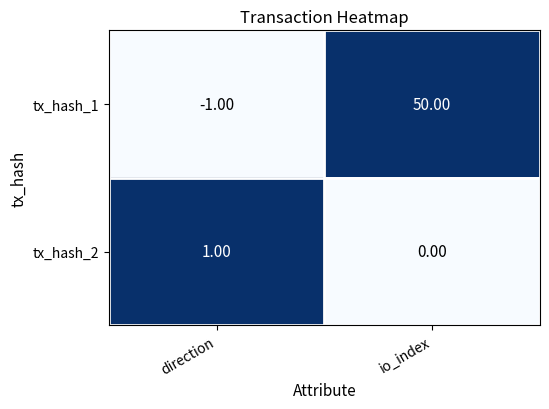

What is the sum of all tx_hash_1 values?

49